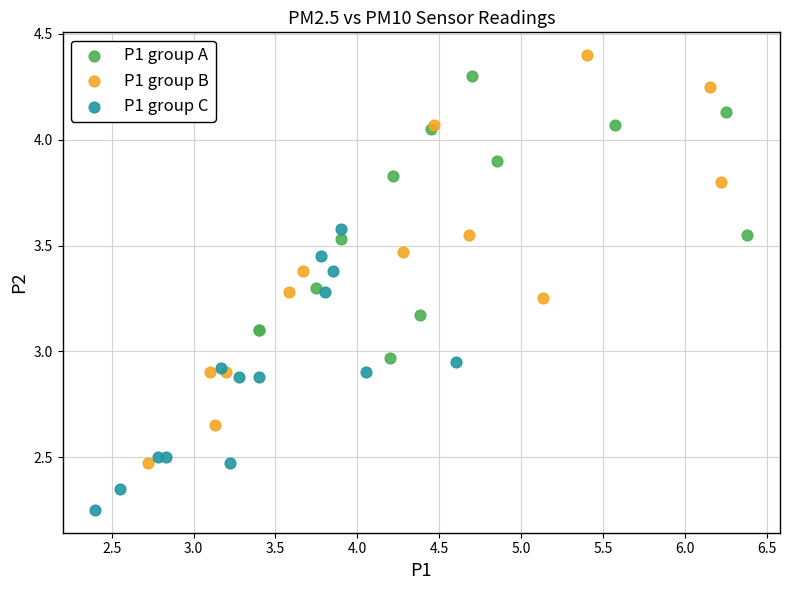

Which series has the widest spread of Y values?

P1 group B